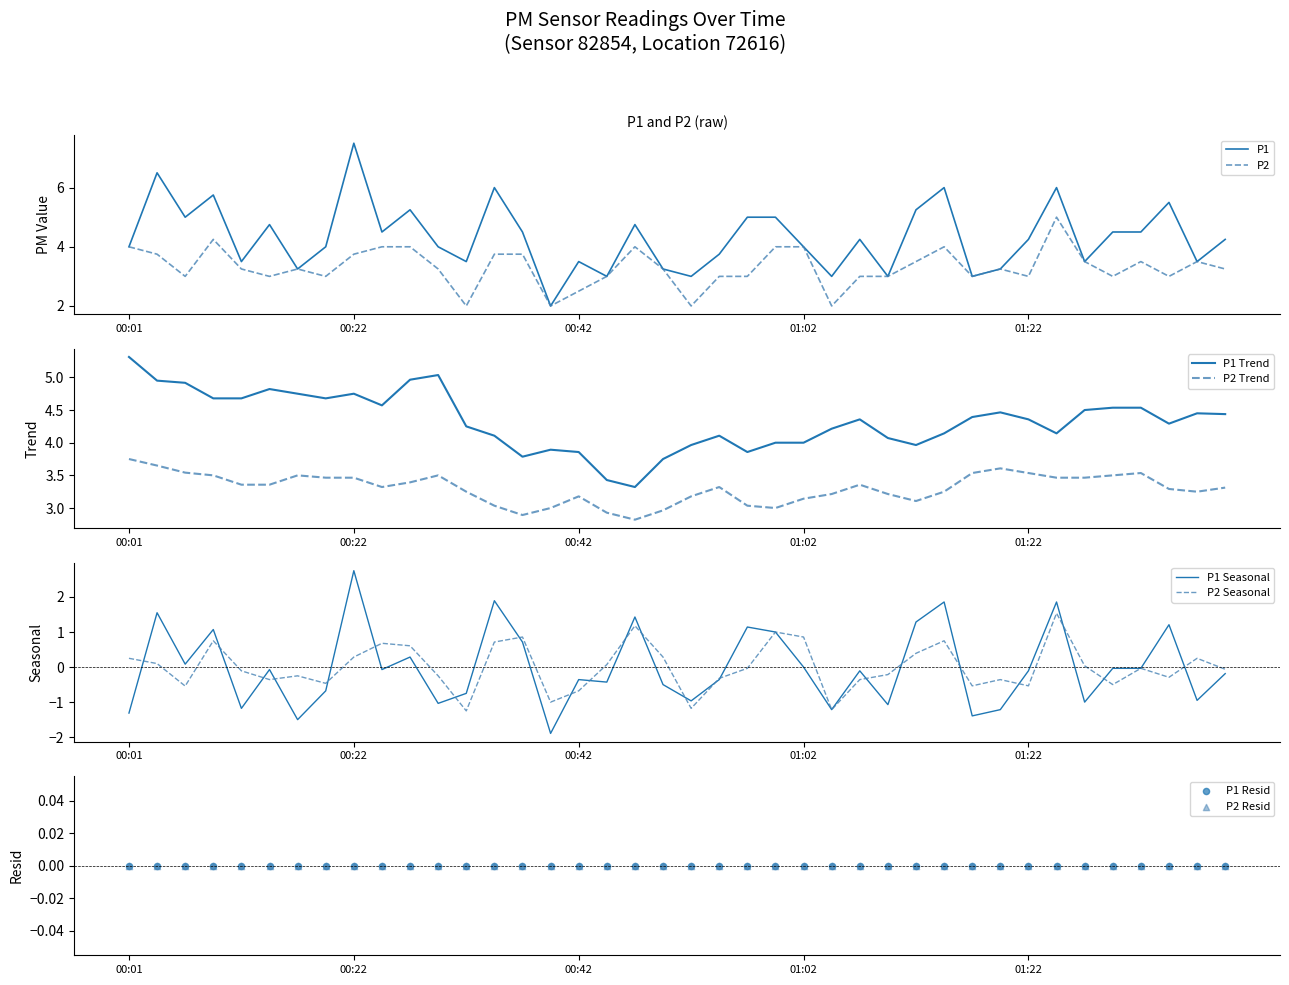

Which series contains the highest Y value?

P1